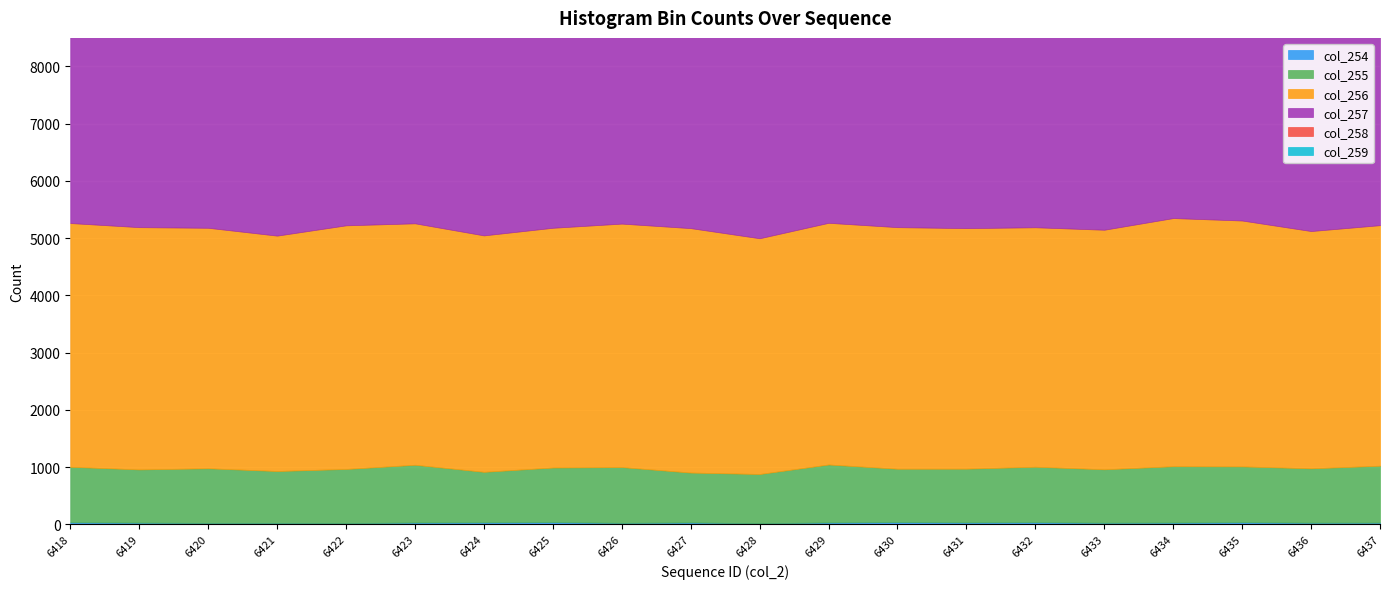

Is it true that col_258 equals 12578 at 6428?

False